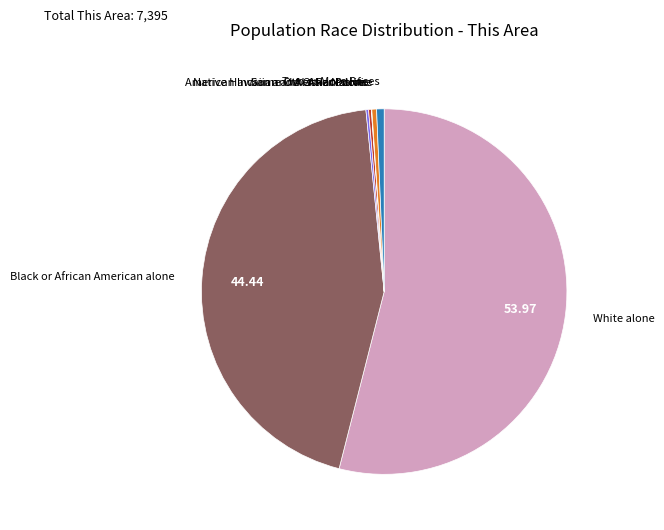

Is there a majority slice in this chart?

Yes